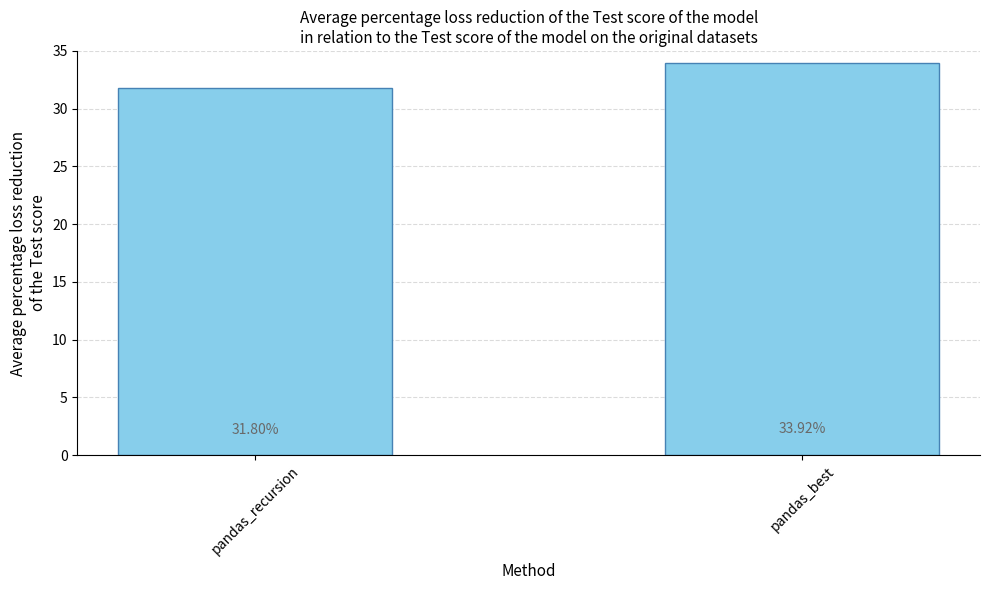

What is the sum of the values at pandas_best and pandas_recursion?

65.7